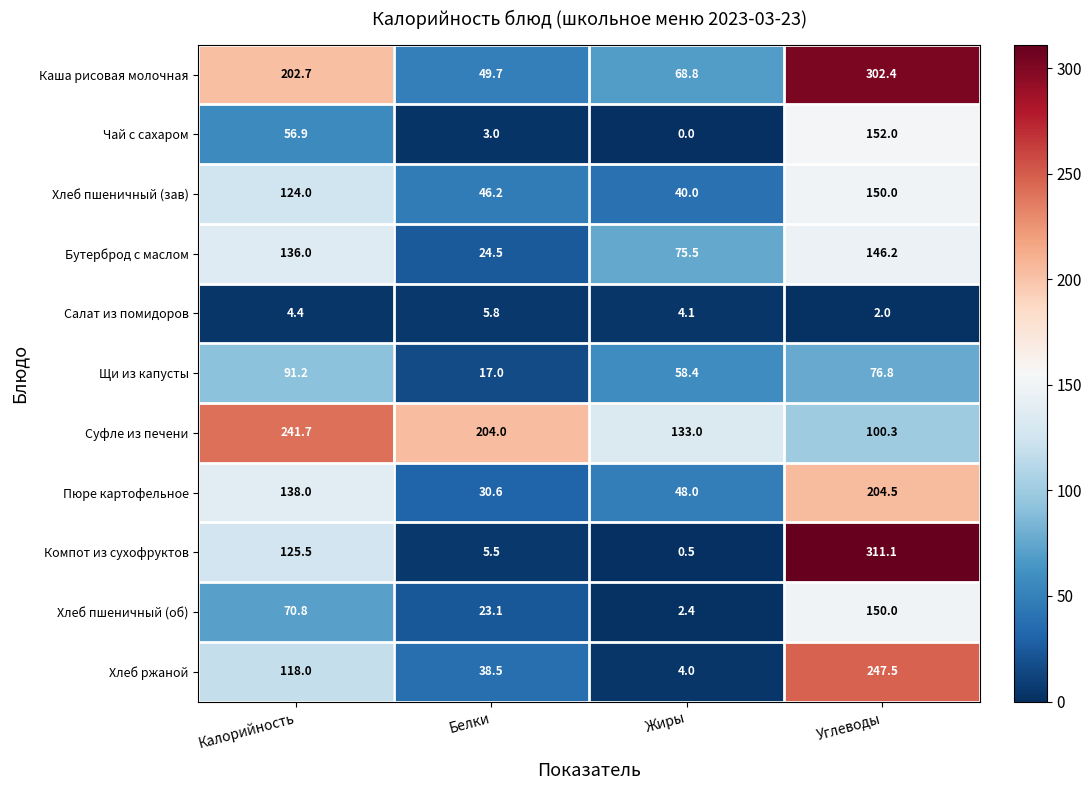

Read the Чай с сахаром value at Белки.

3.0